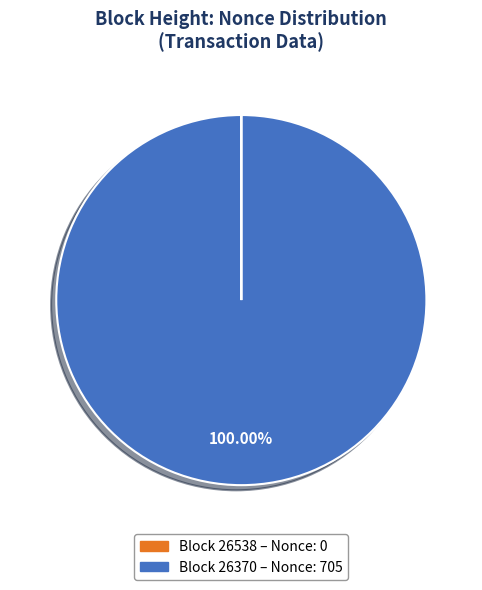

Is there any slice that represents more than half of the pie?

Yes